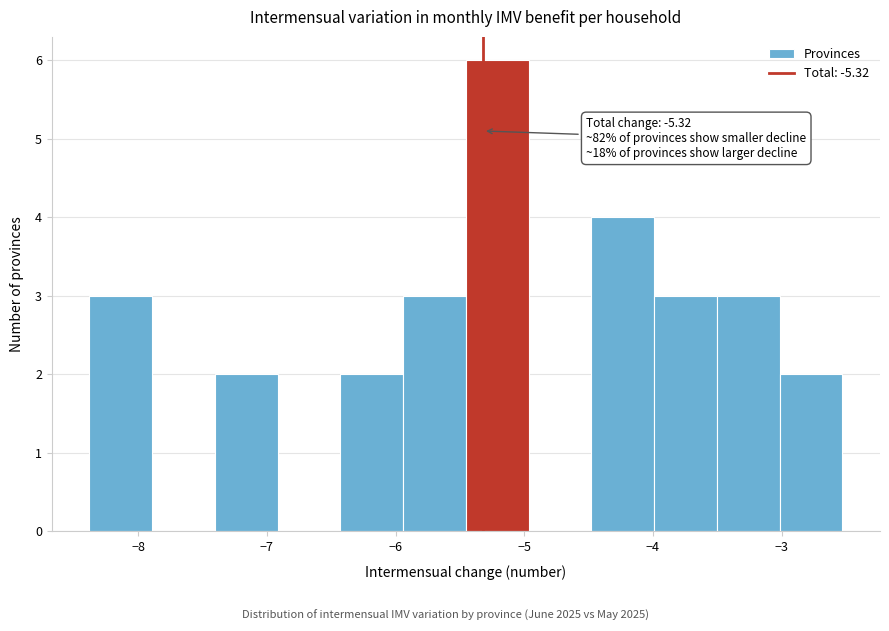

Over which range of the x-axis is the bar tallest?

-5.5 to -5.0